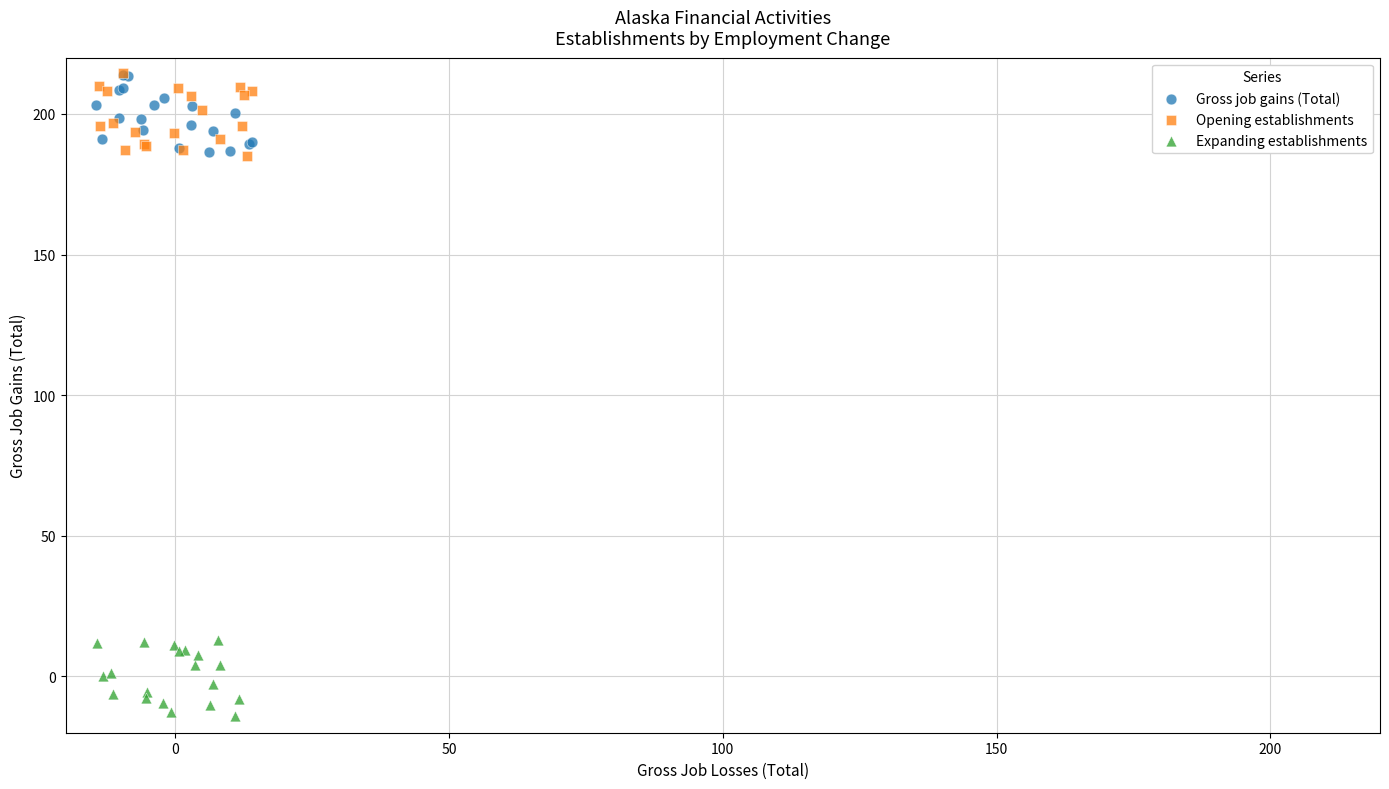

Which series contains the lowest Y value?

Expanding establishments